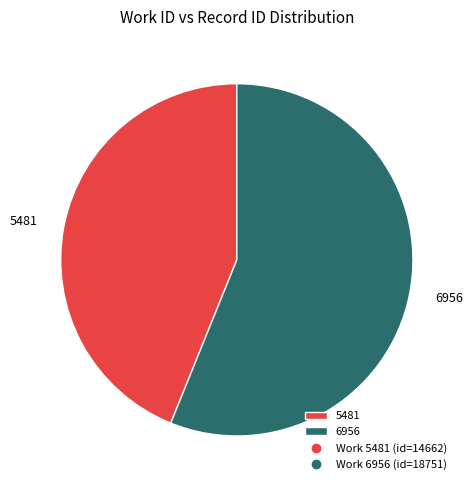

True or false: 6956 accounts for 65% of the total.

False